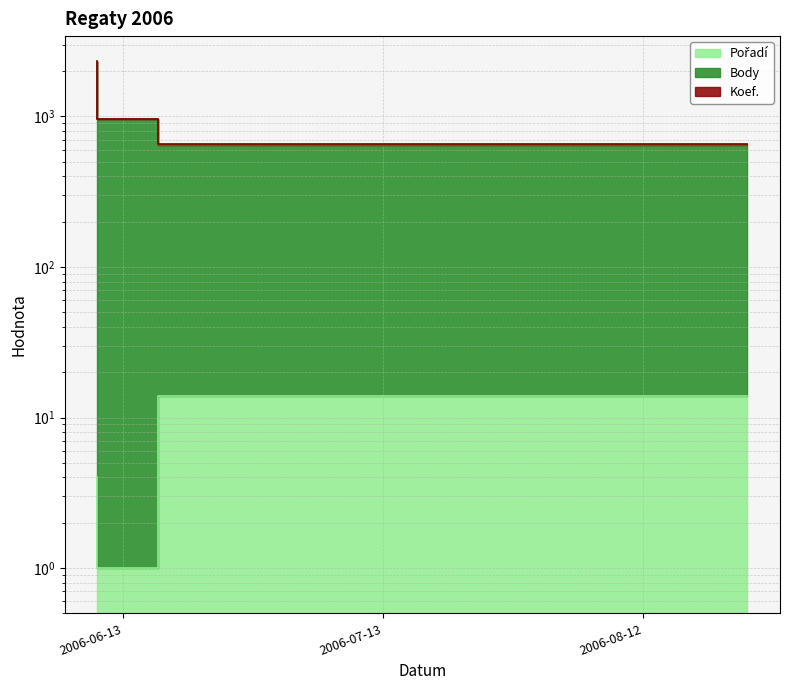

How many categories are shown in the chart?

3